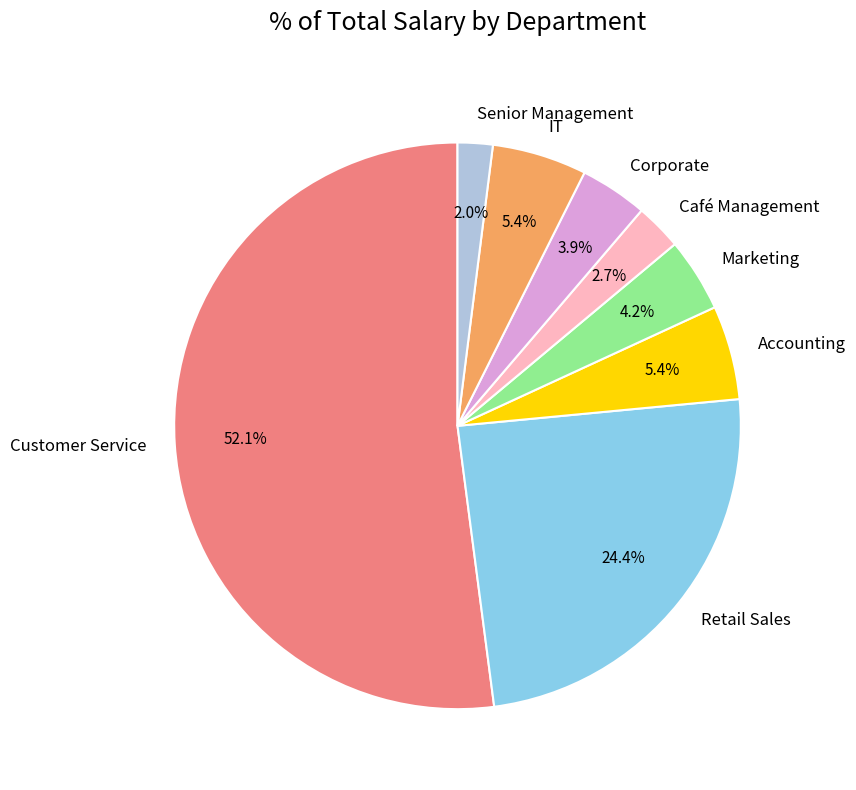

Count the number of slices in the pie.

8